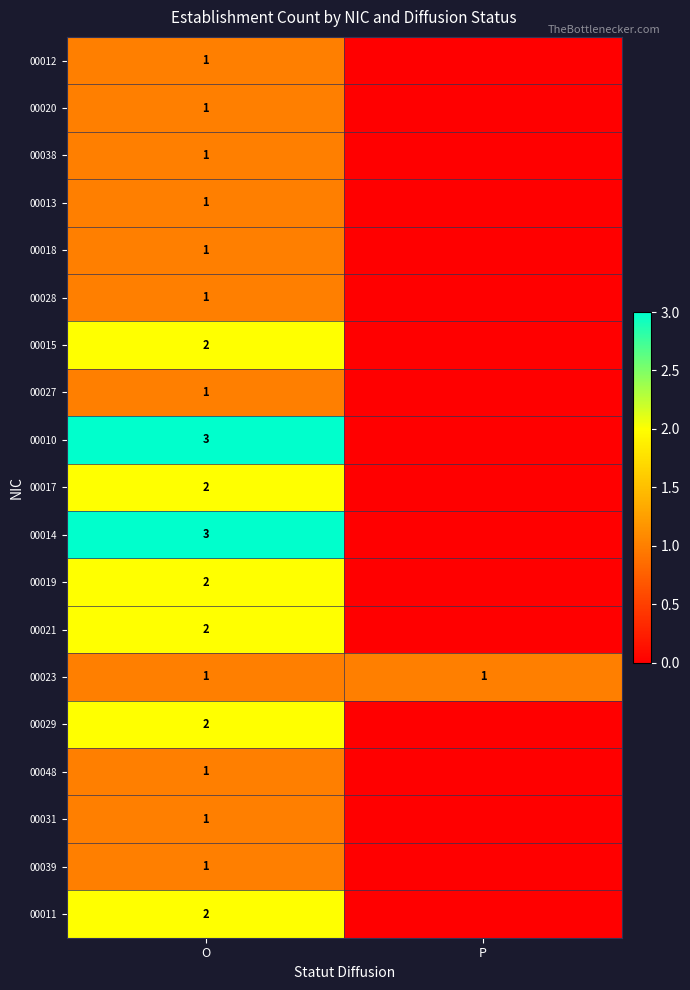

What is the total value across all series at O?

29